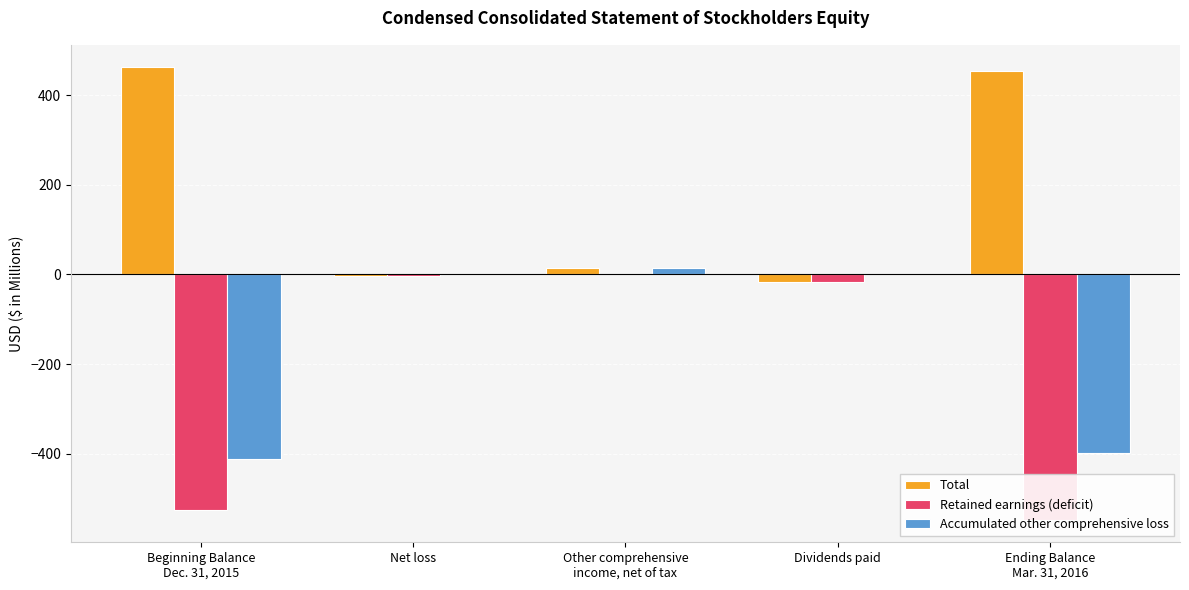

Which category has the highest value in the Retained earnings (deficit) series?

Other comprehensive
income, net of tax